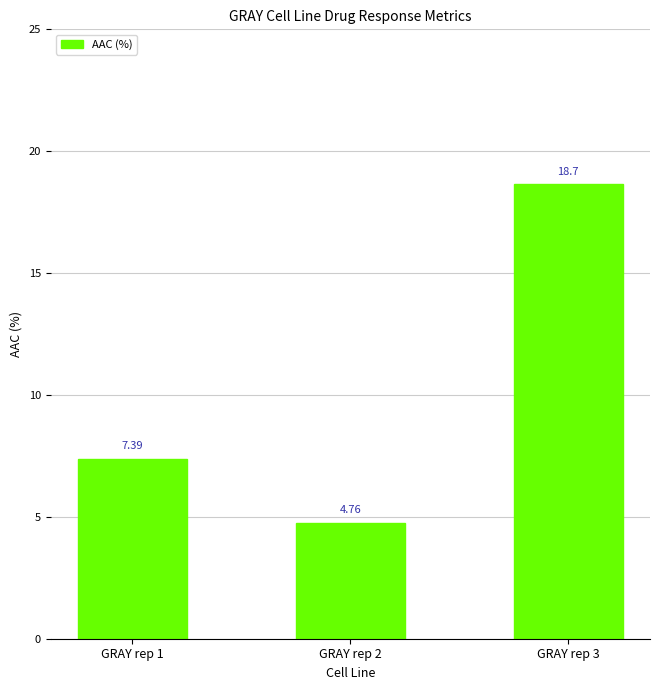

List the labels in order of value, largest first.

GRAY rep 3, GRAY rep 1, GRAY rep 2